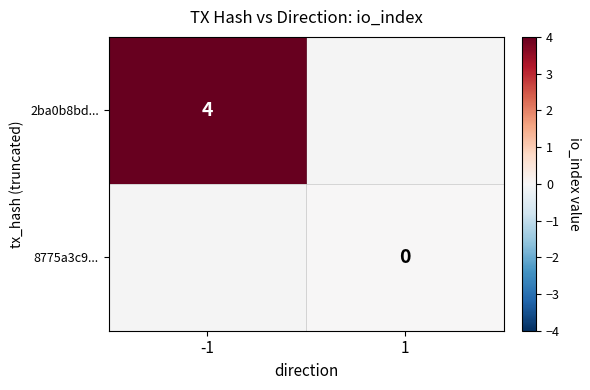

Is the value of 2ba0b8bd... at -1 greater than the value of 8775a3c9... at 1?

Yes